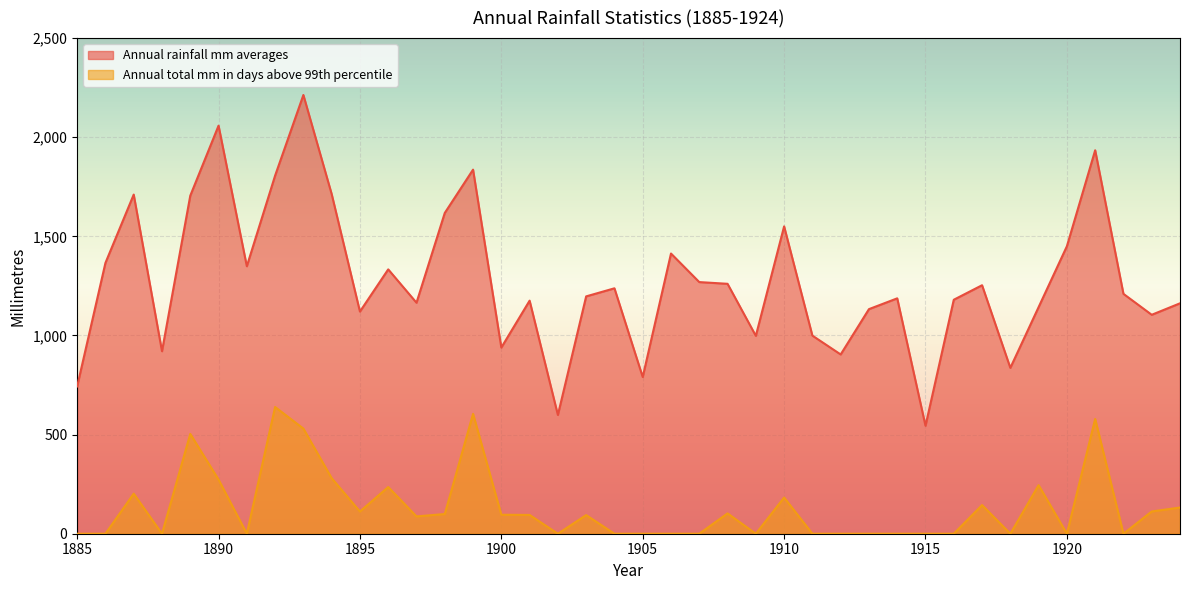

What is the value of the Annual total mm in days above 99th percentile point at the 9th from the left?

530.3